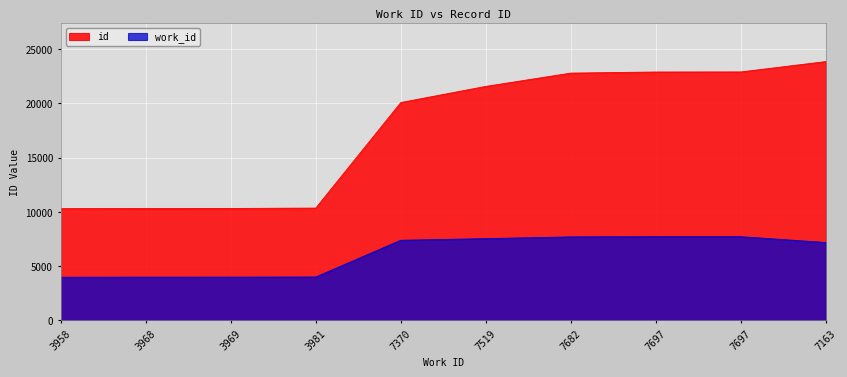

Count the number of data series in this chart.

2